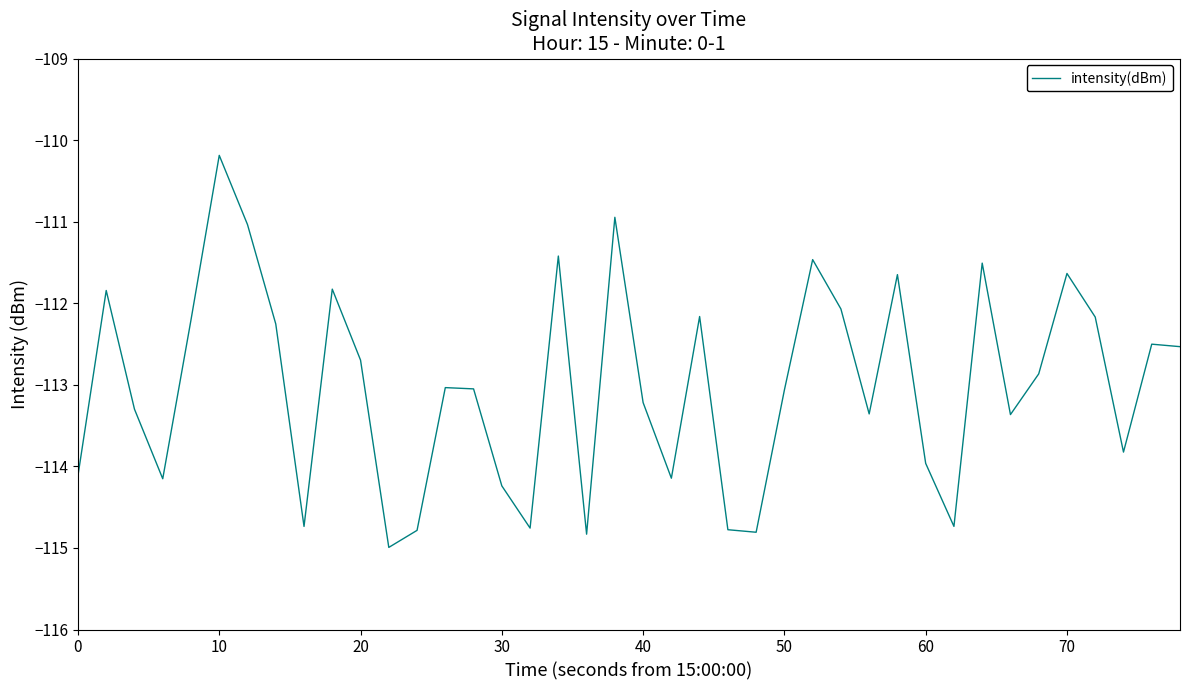

What is the minimum value shown in the chart?

-115.0